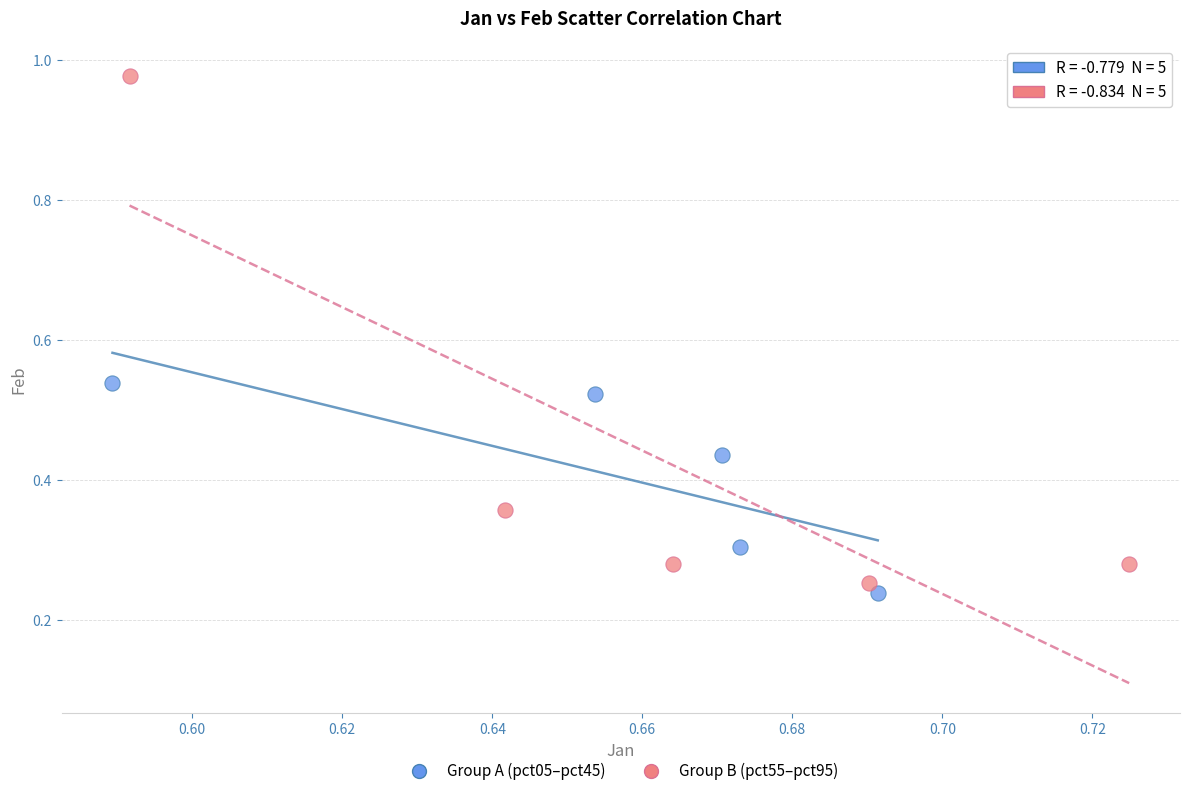

Which series reaches the maximum Y coordinate?

Group B (pct55–pct95)